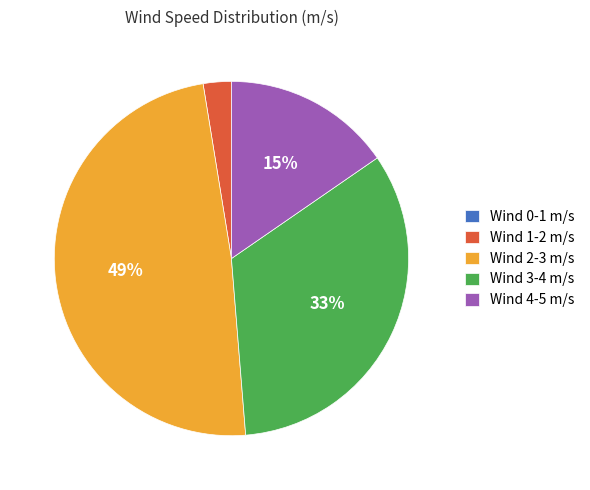

To the nearest percent, what percentage of the pie is Wind 4-5 m/s?

15%